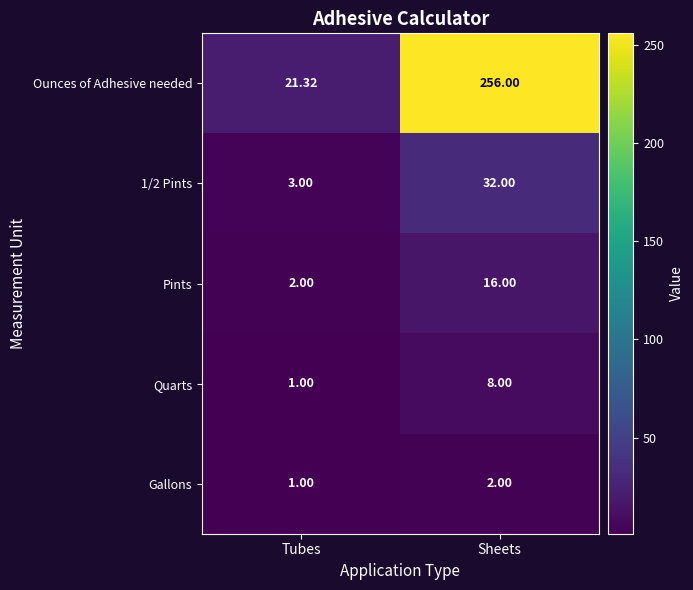

Which category has the highest value across all series?

Sheets